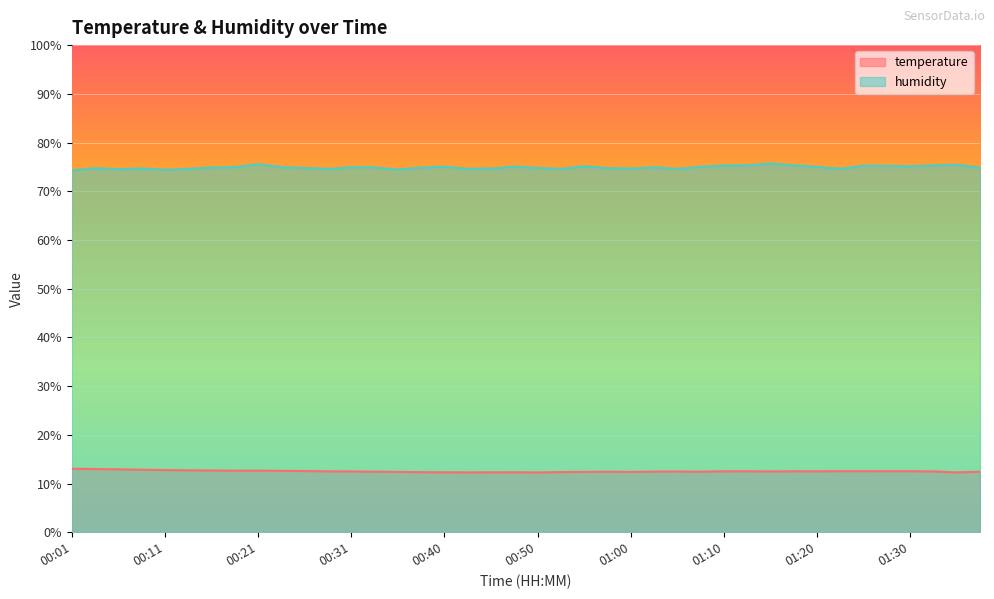

List the labels in order of humidity value, smallest first.

00:01, 00:11, 00:35, 00:06, 00:28, 00:52, 01:05, 00:13, 00:43, 01:22, 01:00, 00:45, 00:09, 00:04, 00:57, 00:26, 00:50, 01:38, 00:16, 00:38, 00:33, 01:02, 00:31, 00:23, 00:18, 01:20, 01:07, 00:40, 00:48, 01:30, 00:55, 01:27, 01:25, 01:10, 01:12, 01:33, 01:17, 01:35, 00:21, 01:15